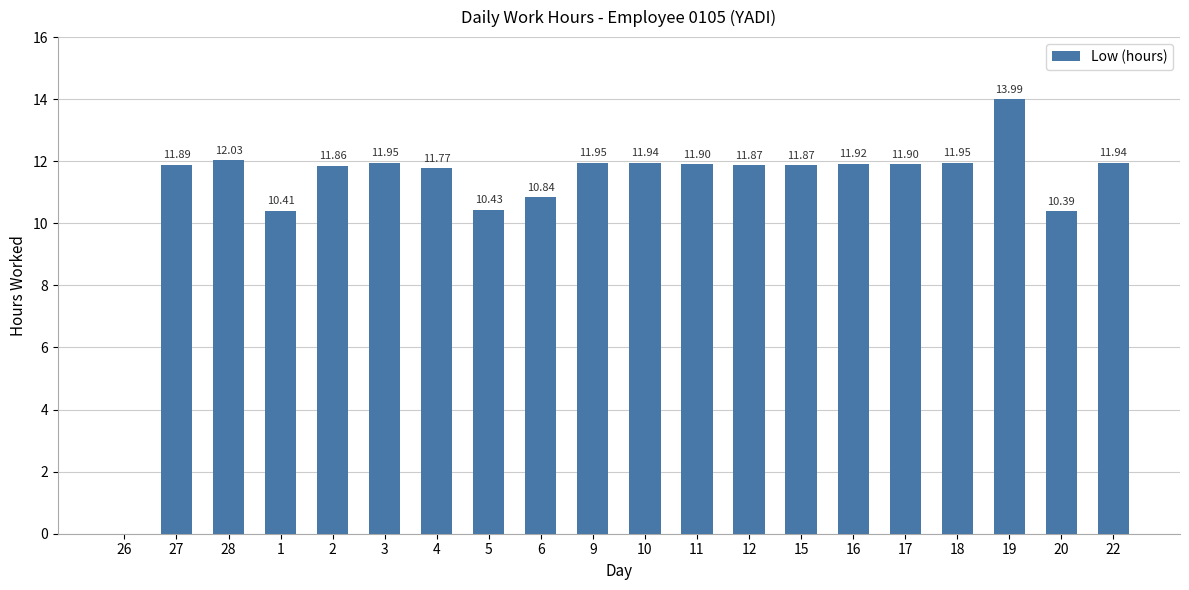

What is the ratio of the value at 4 to the value at 6?

1.1